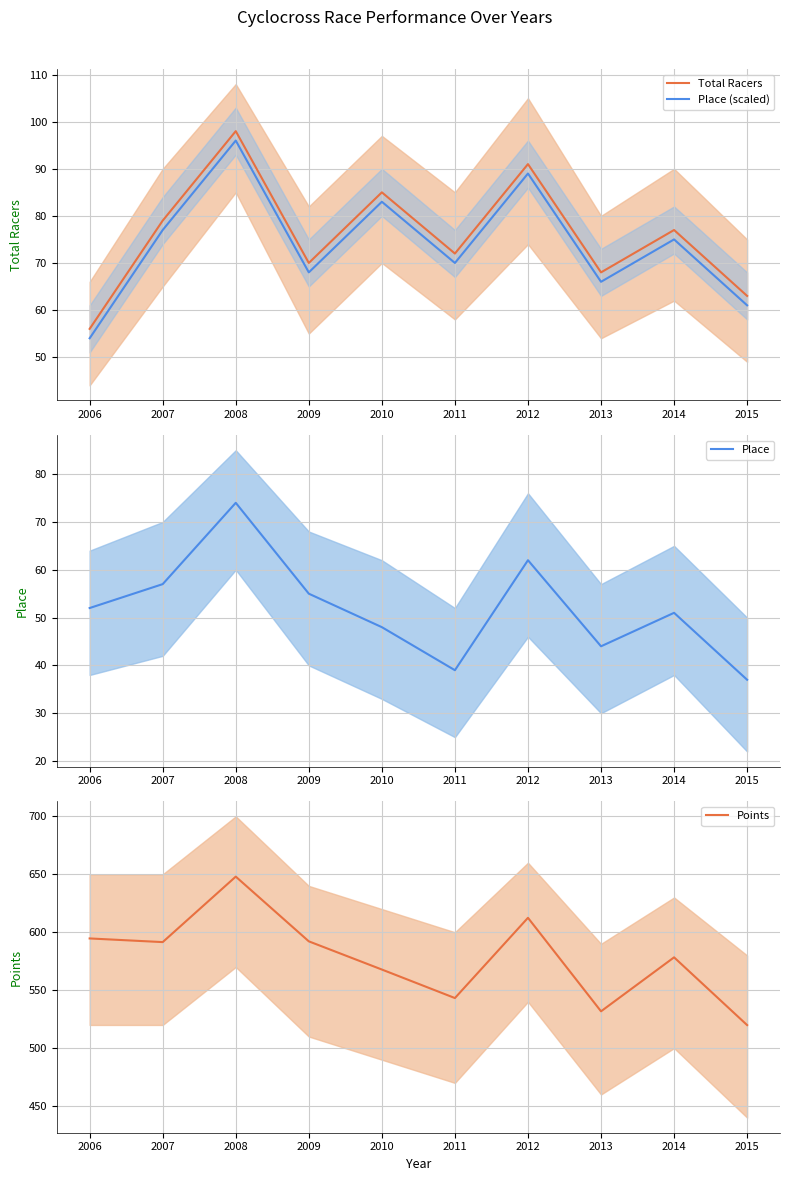

What is the value of the Points point at the 7th from the left?

612.5